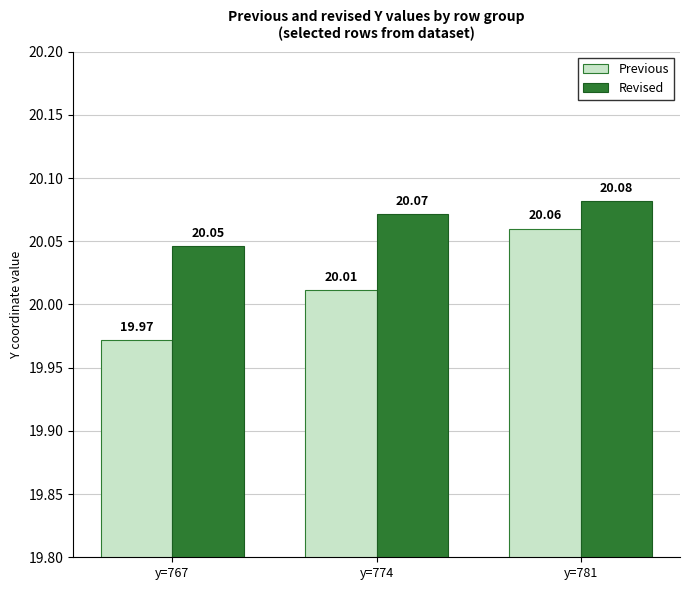

The Revised series shows 31.9 at y=767. True or false?

False